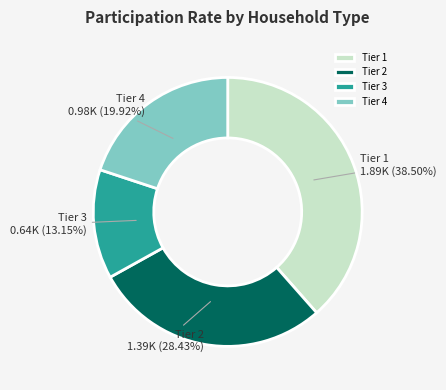

What is the smallest slice in the pie chart?

Tier 3